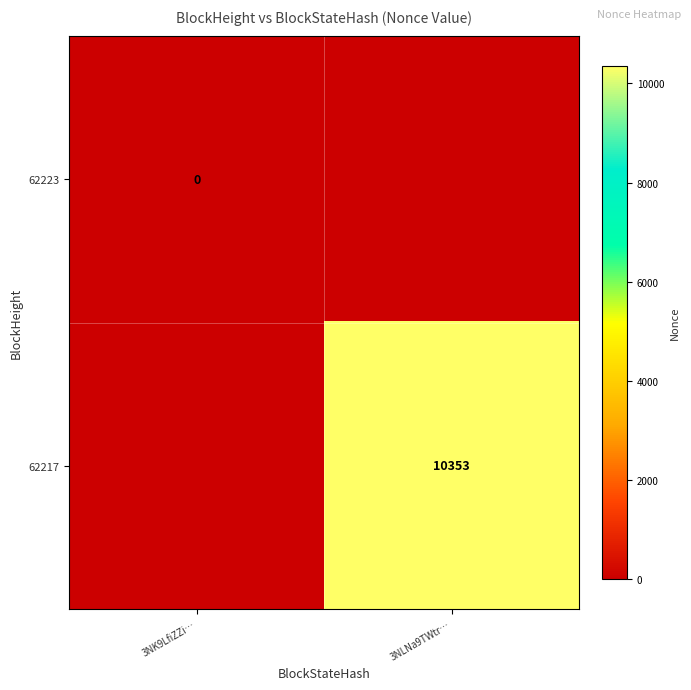

Is the value of 62217 at 3NLNa9TWtr… greater than the value of 62223 at 3NK9LfiZZi…?

Yes